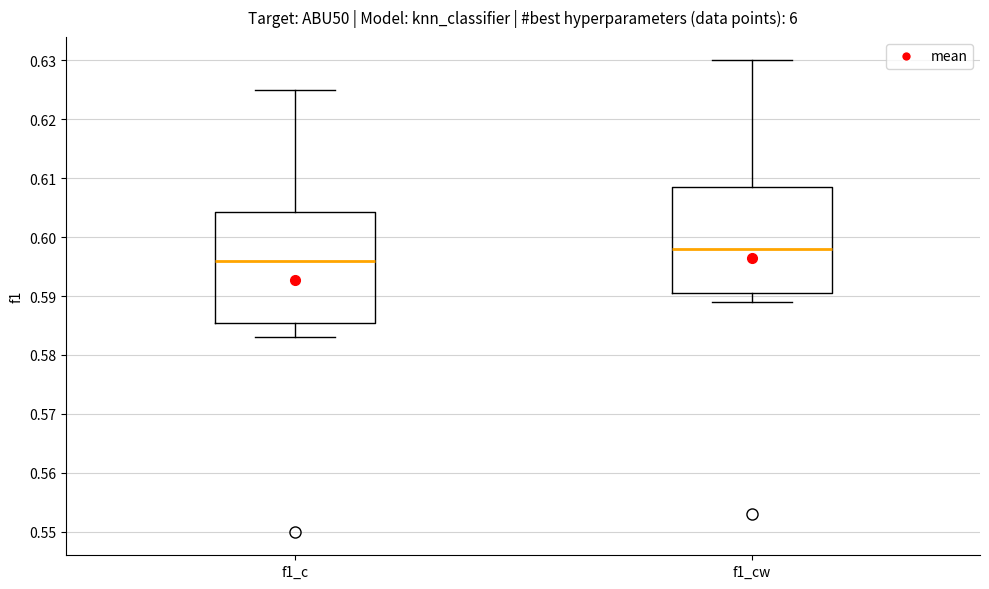

Which box's median line is the lowest?

f1_c